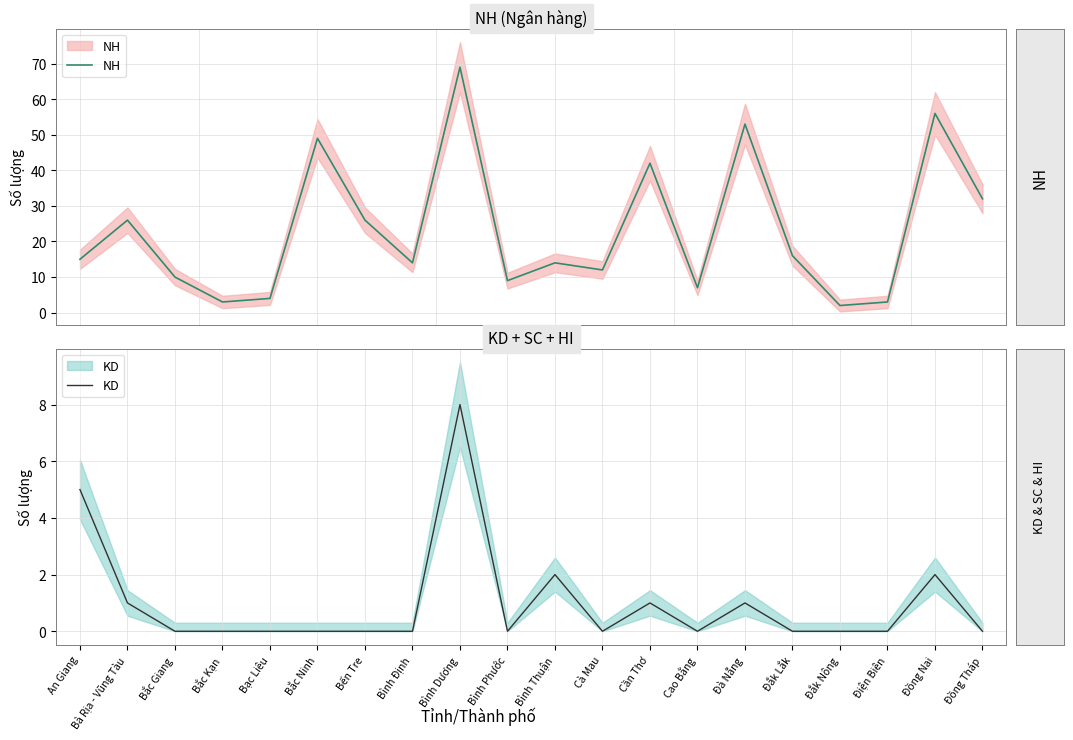

The value of NH at Đà Nẵng is 53. True or false?

True